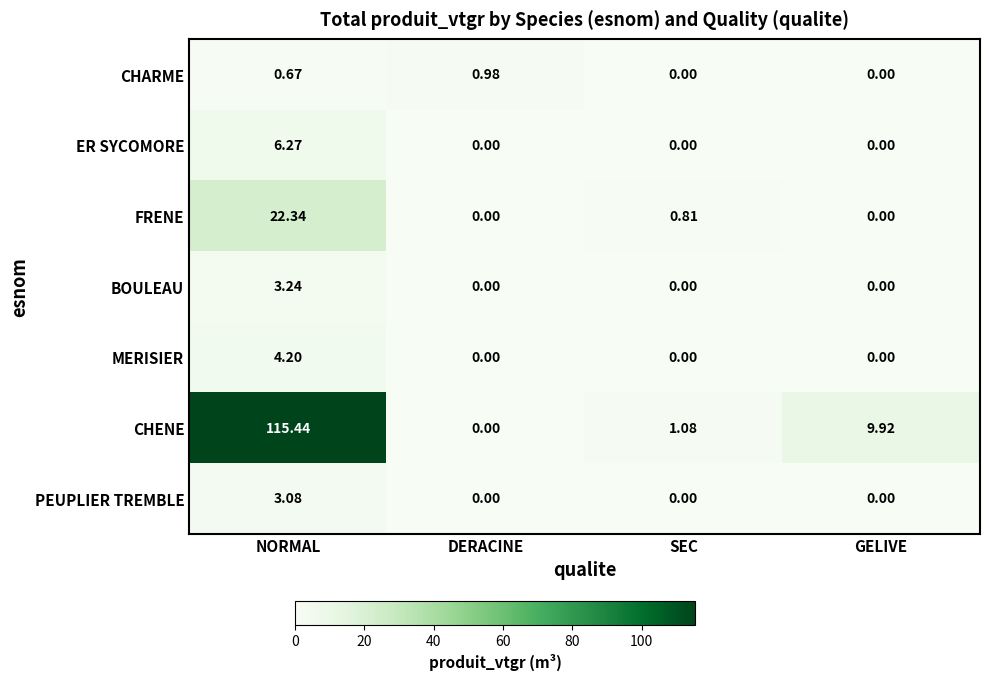

Which series has the widest spread of values?

CHENE